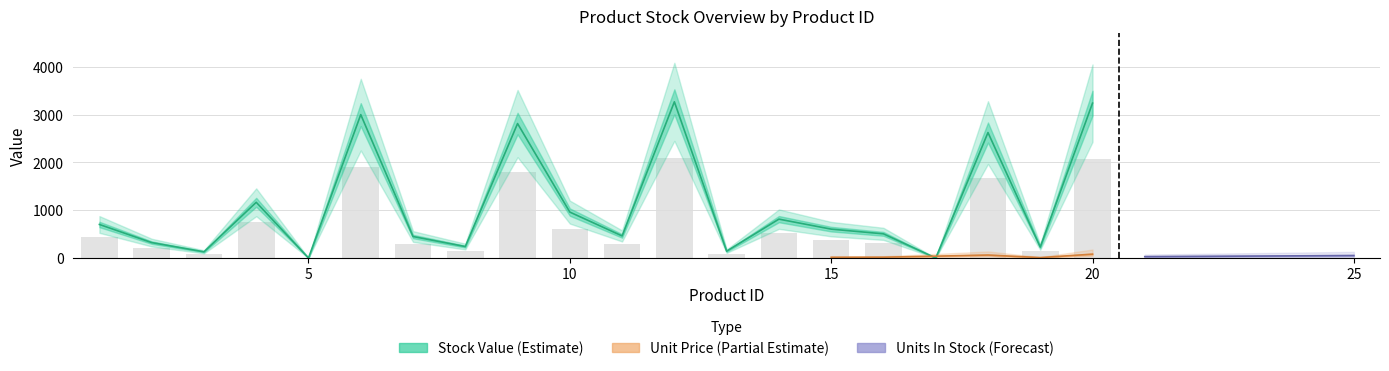

Is the value of Unit Price at 17 greater than the value of Stock Value at 13?

No